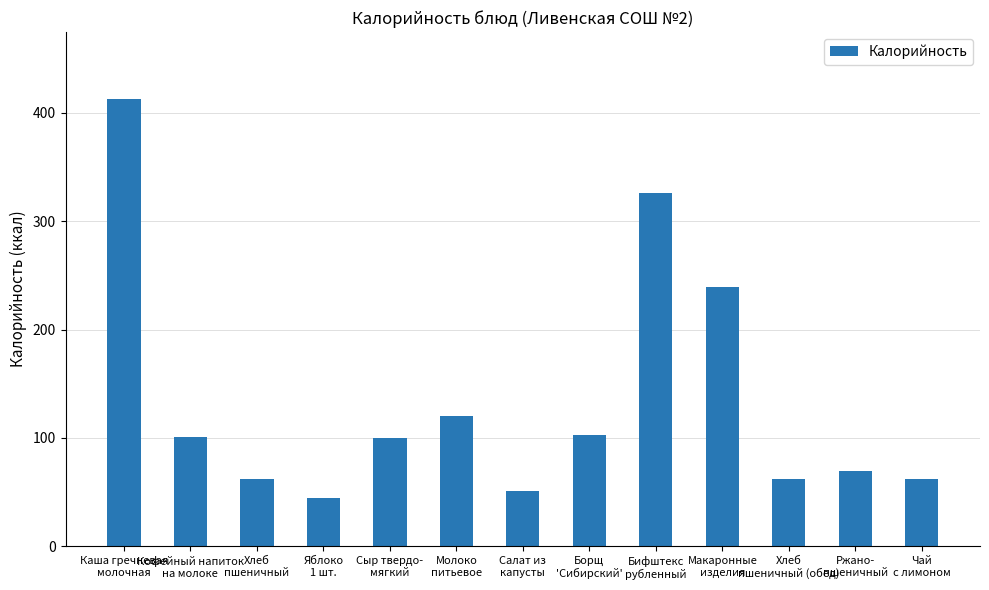

Where is the data nearest to the value 228?

Макаронные
изделия